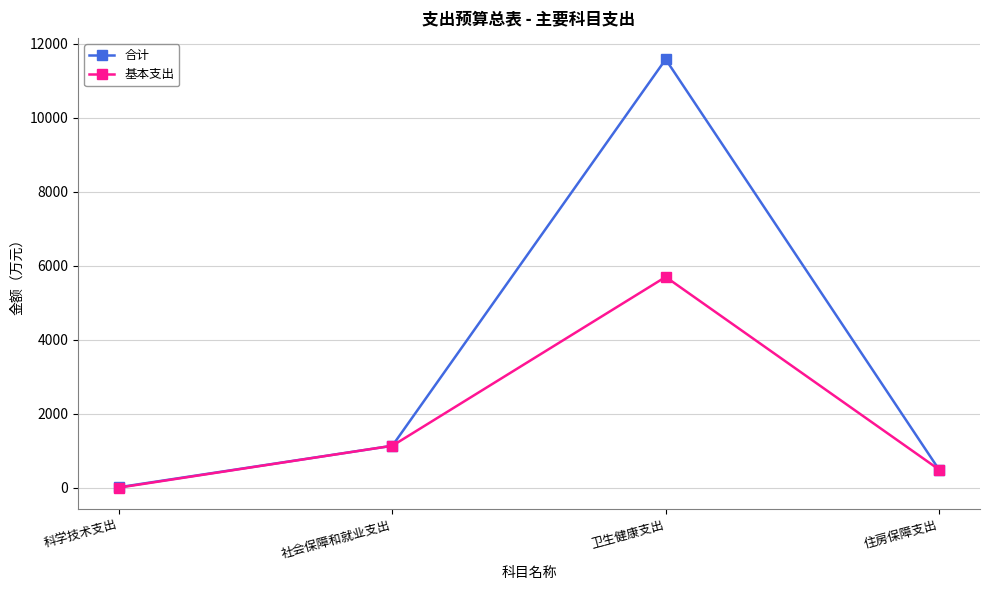

How many values in the 合计 series exceed 1131?

2